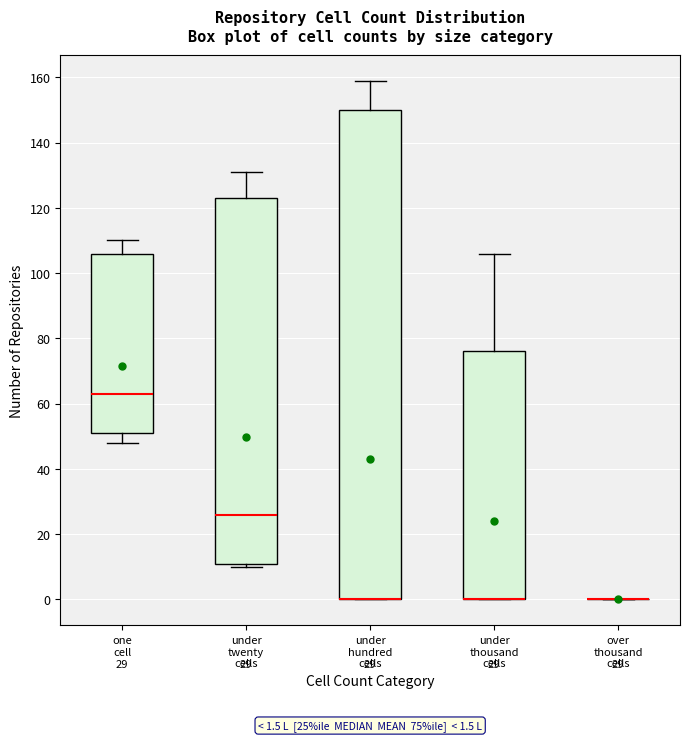

Which box is the tallest, from its lower edge to its upper edge?

under hundred cells